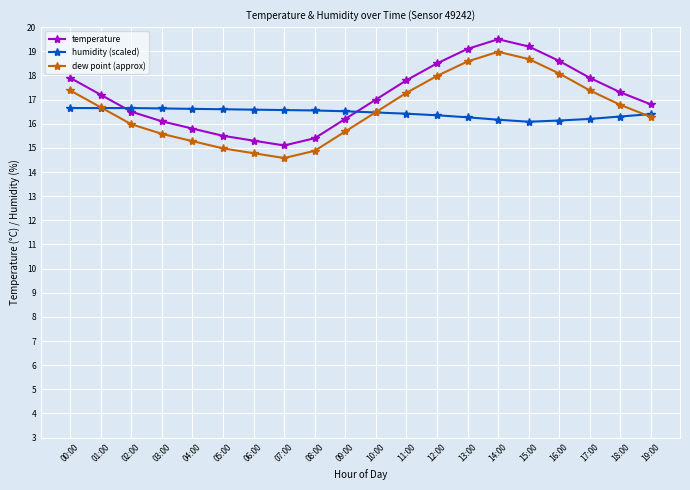

What is the difference between the maximum and second lowest values in the humidity (scaled) series?

0.5